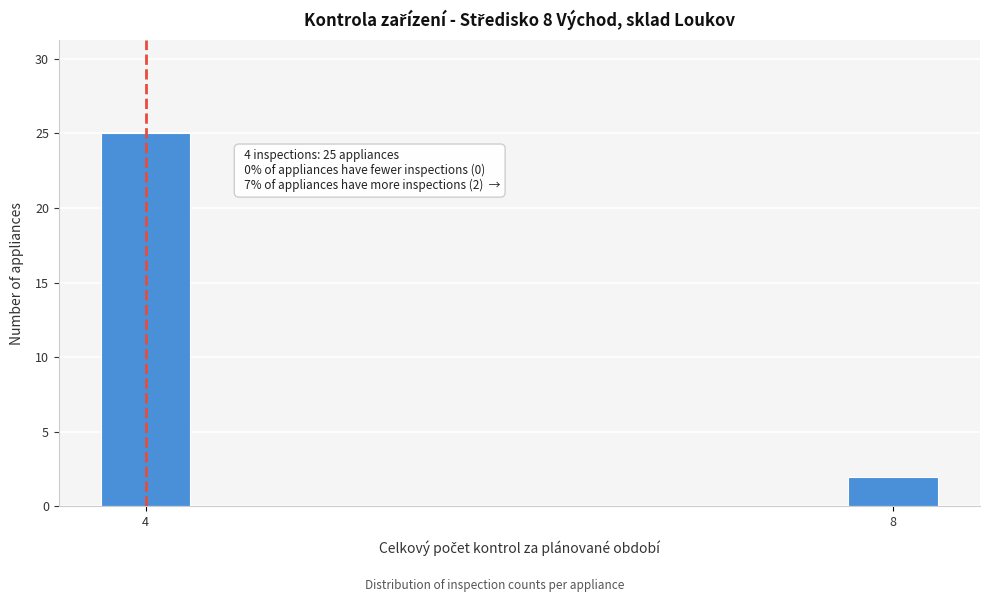

Reading right to left, transcribe all the data shown in this chart.

2	25